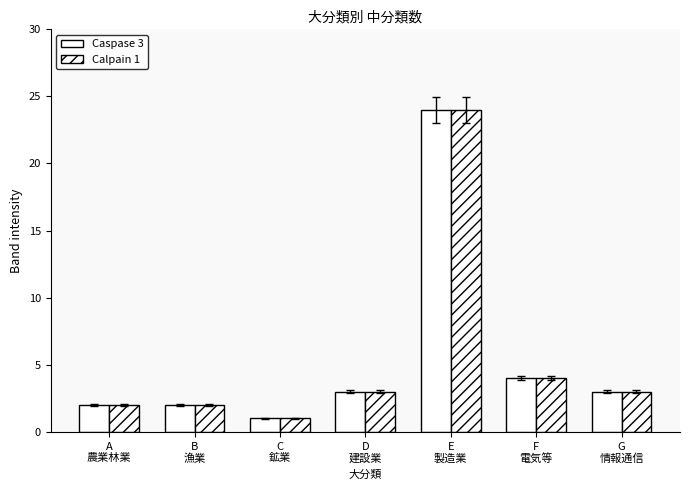

The value of Caspase 3 at E
製造業 is 24. True or false?

True